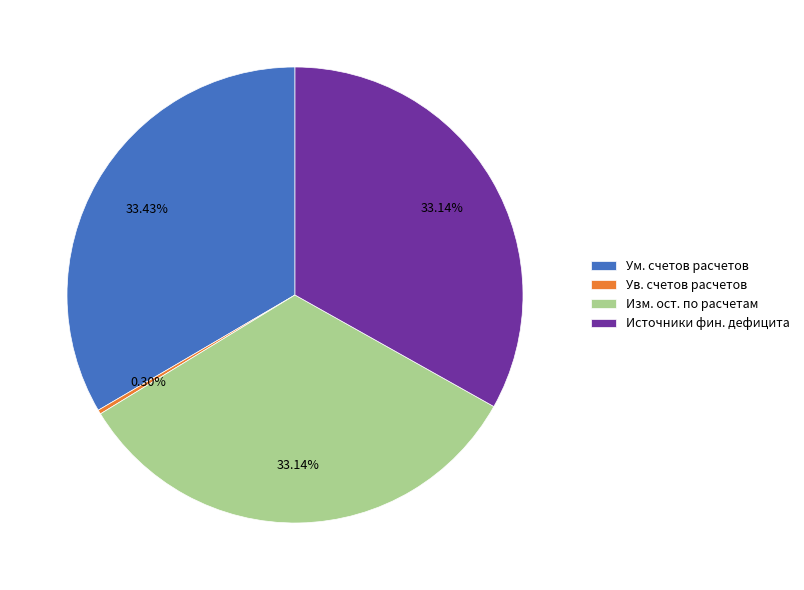

What is the smallest slice in the pie chart?

Ув. счетов расчетов